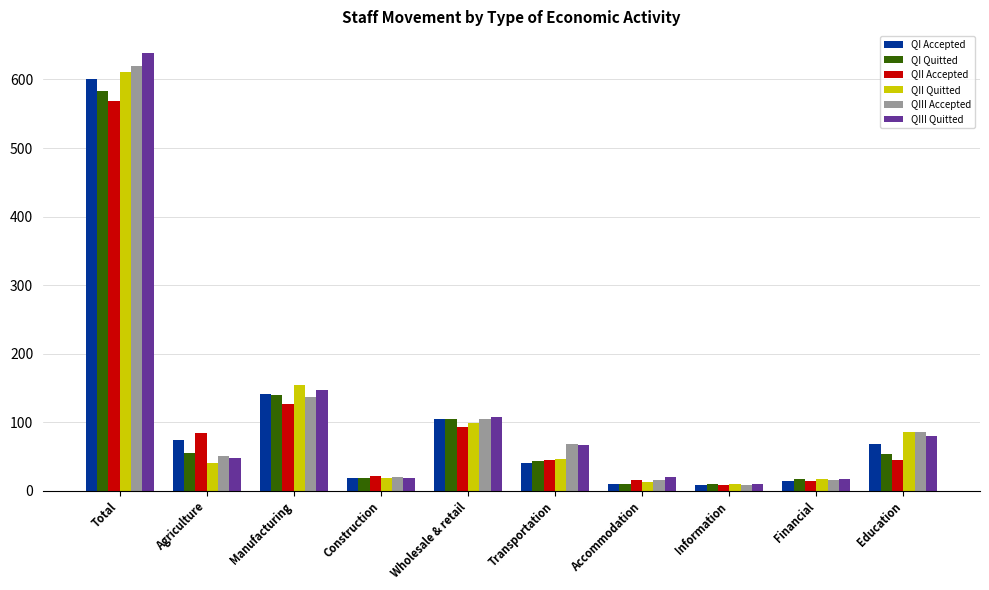

Count the number of data series in this chart.

6